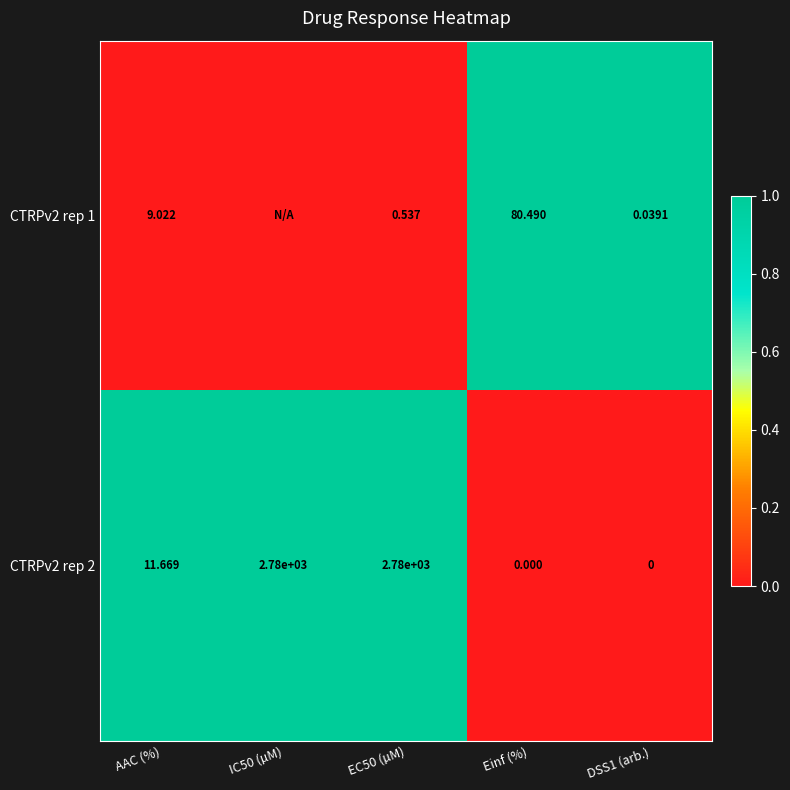

At which label is CTRPv2 rep 2 closest to 1390?

AAC (%)